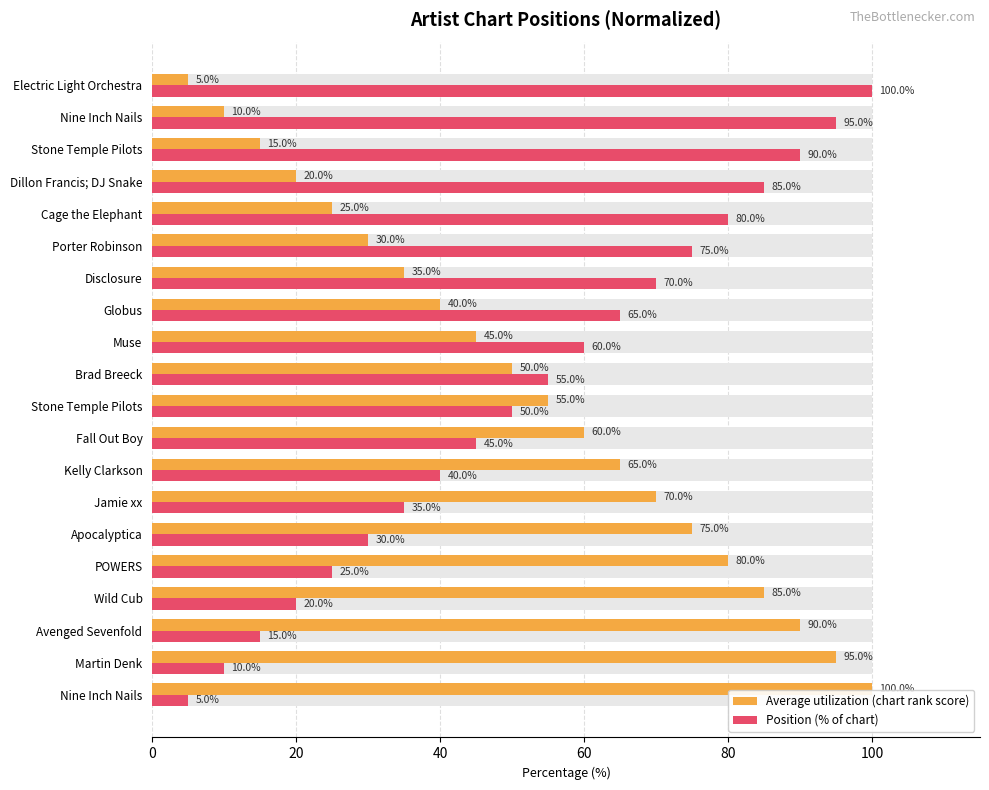

Read the Average utilization (chart rank score) value at Avenged Sevenfold.

90.0